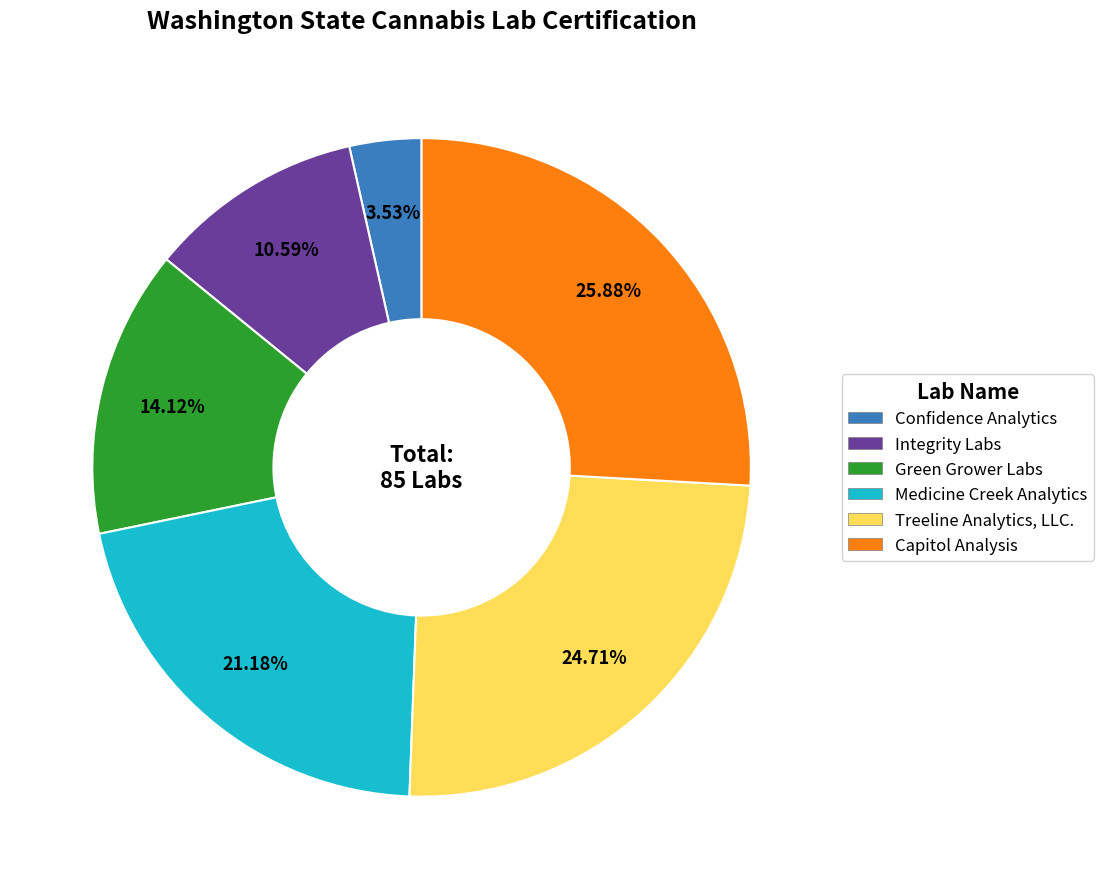

To the nearest percent, what is the difference between the largest and smallest slice percentages?

22%